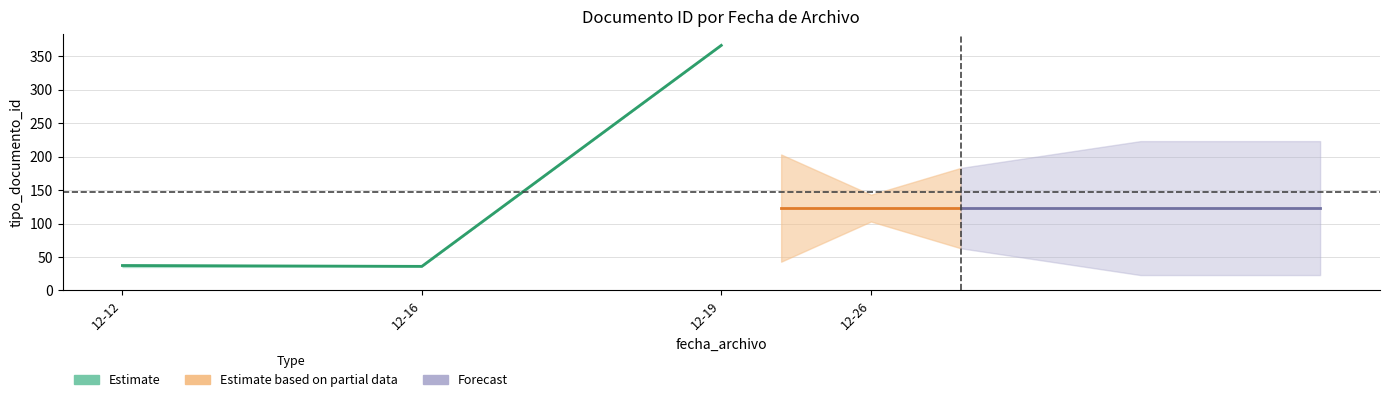

The value at 2016-12-12 is 35. True or false?

True